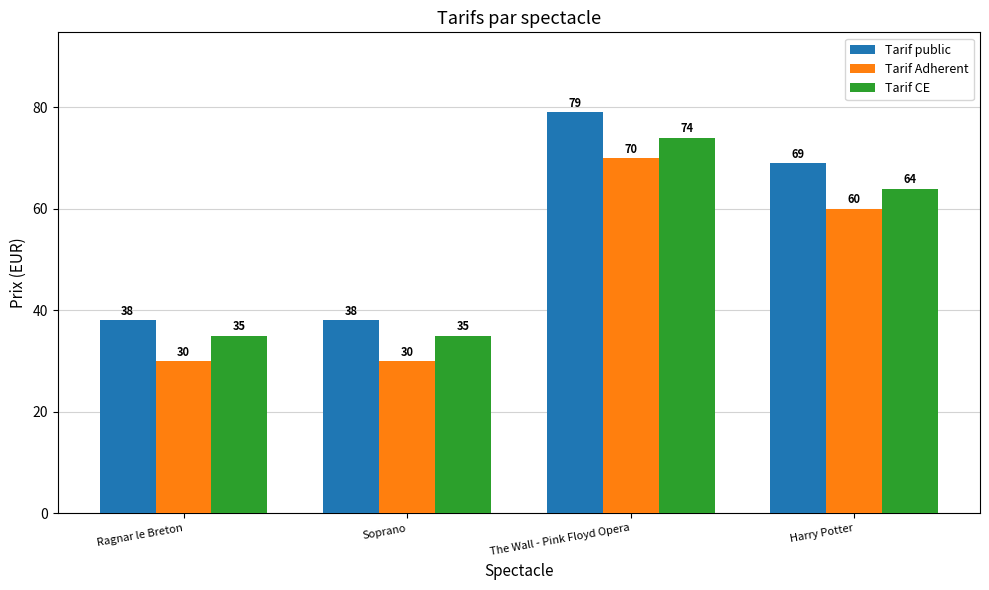

What is the value of the Tarif CE bar at the 3rd from the left?

74